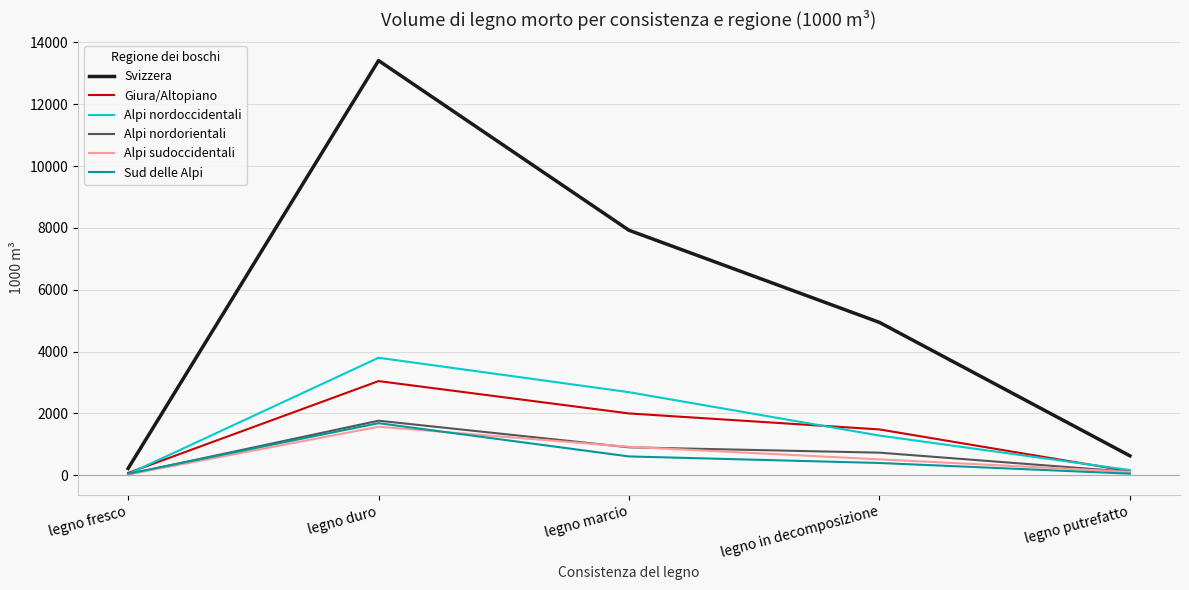

At which label is Alpi sudoccidentali closest to 793?

legno marcio